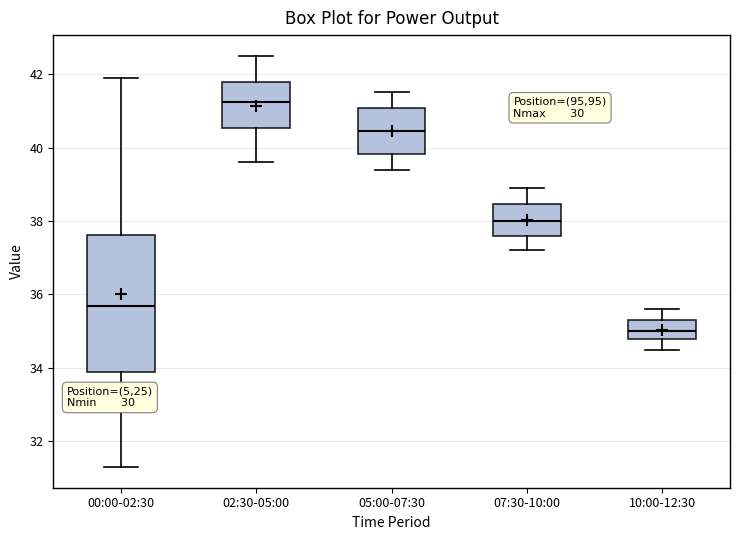

Where is the upper edge of the box for 02:30-05:00 on the y-axis? The values are not printed on the chart, so give them approximately, as read against the axis.

41.8